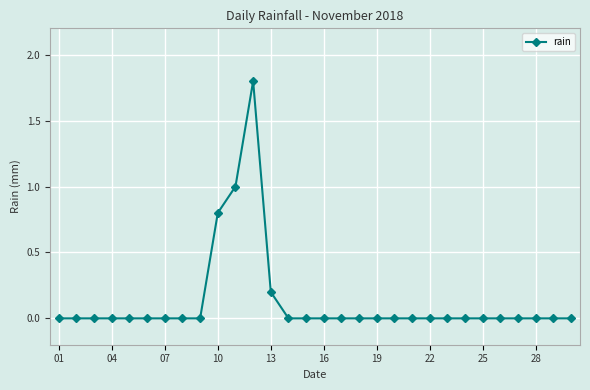

Does the chart display data point markers on the line(s)?

Yes